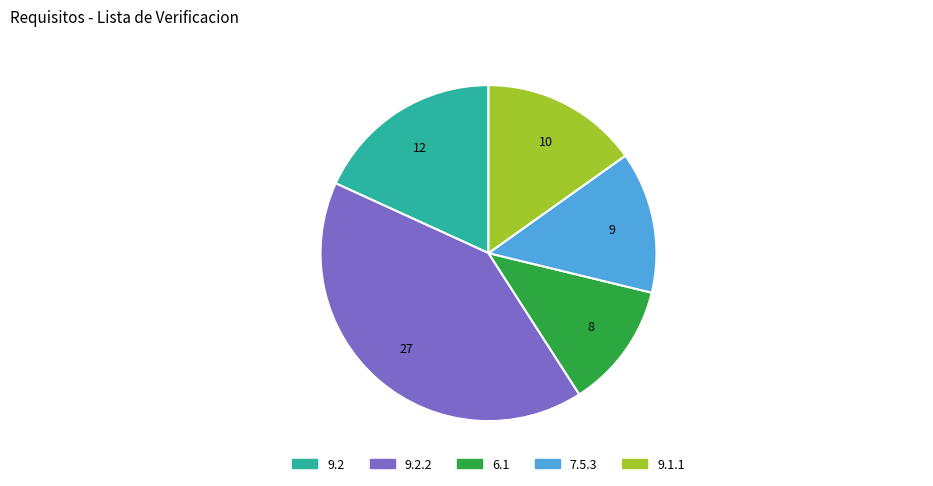

Is there a majority slice in this chart?

No